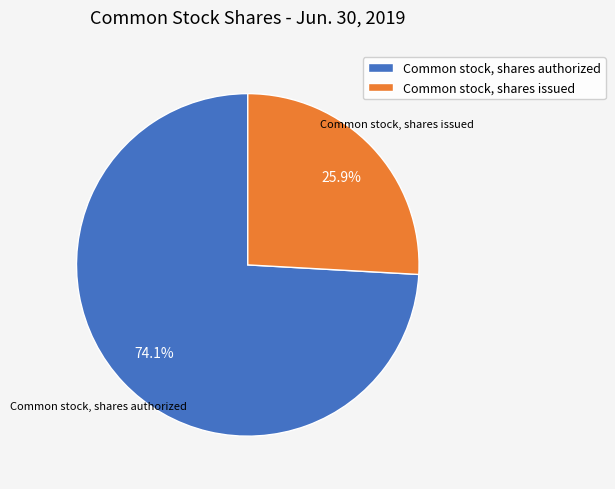

To the nearest percent, what is the difference between the Common stock, shares authorized and Common stock, shares issued slice percentages?

48%